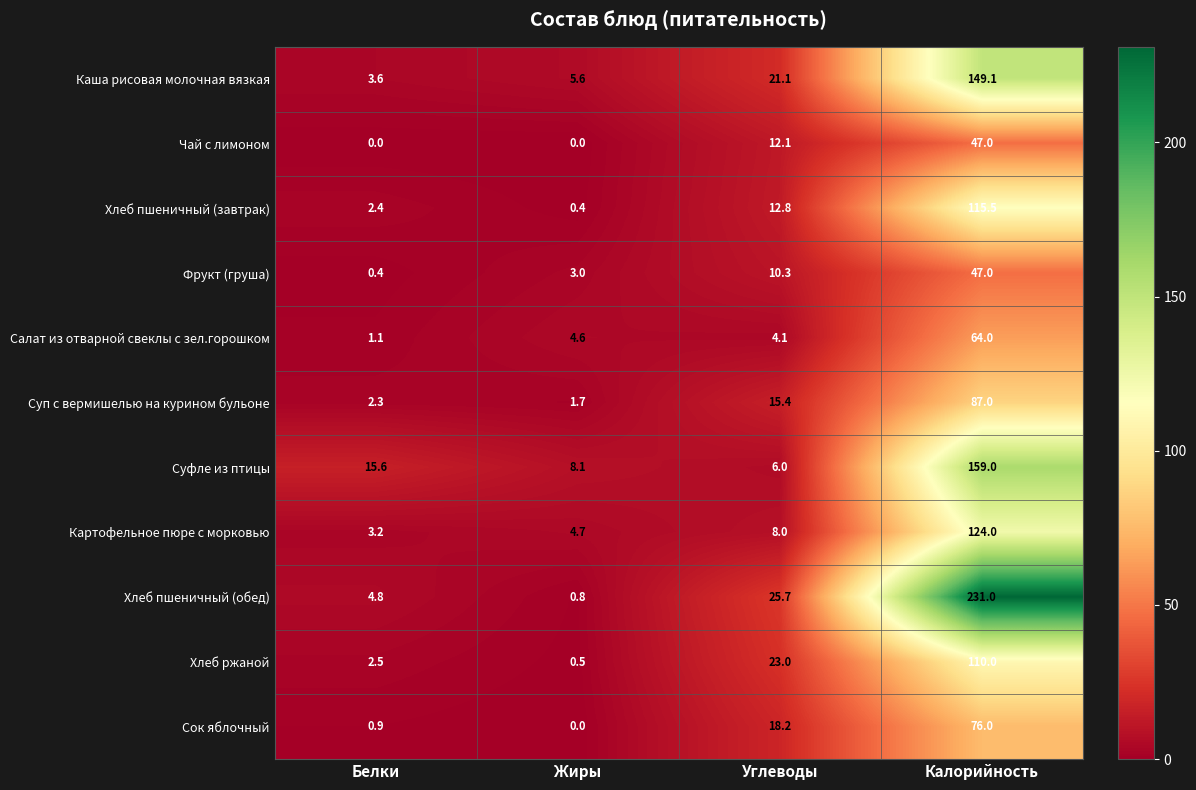

What is the spread (max minus min) of values at Жиры?

8.1